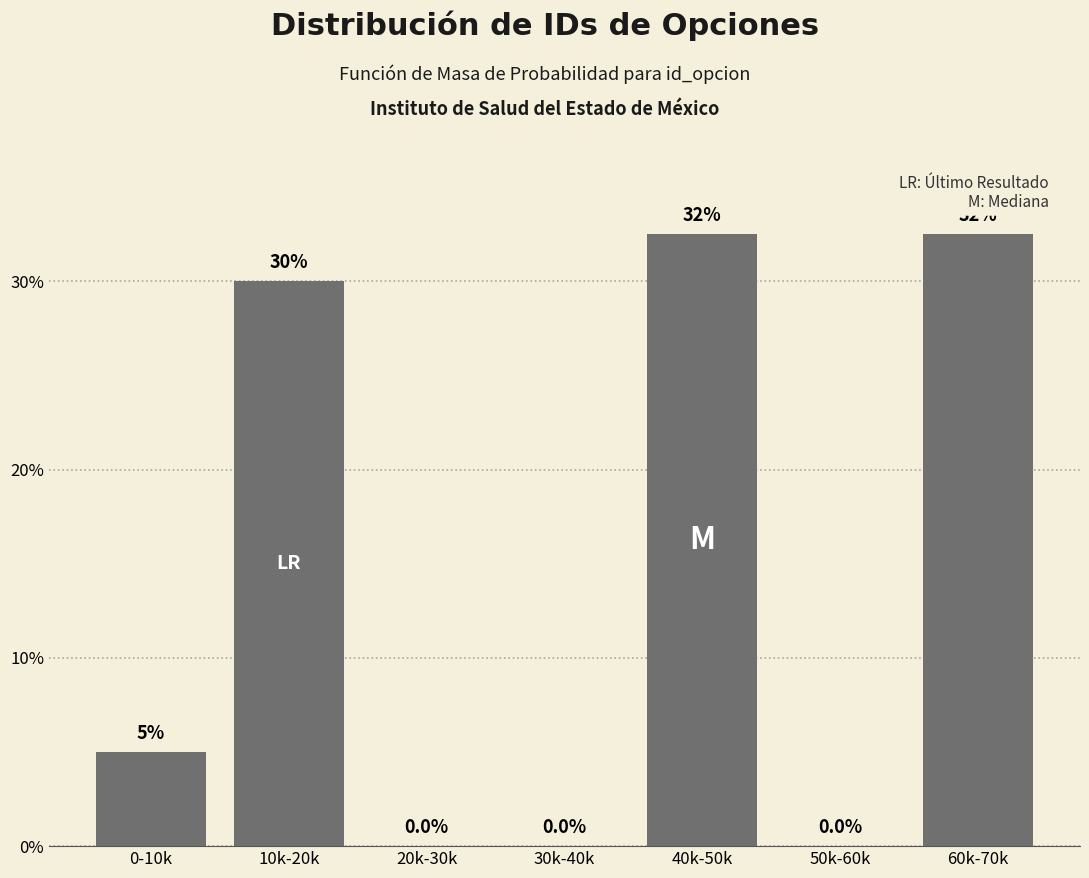

Reading left to right, extract all data points from this chart.

0-10k=5.0	10k-20k=30.0	20k-30k=0.0	30k-40k=0.0	40k-50k=32.5	50k-60k=0.0	60k-70k=32.5